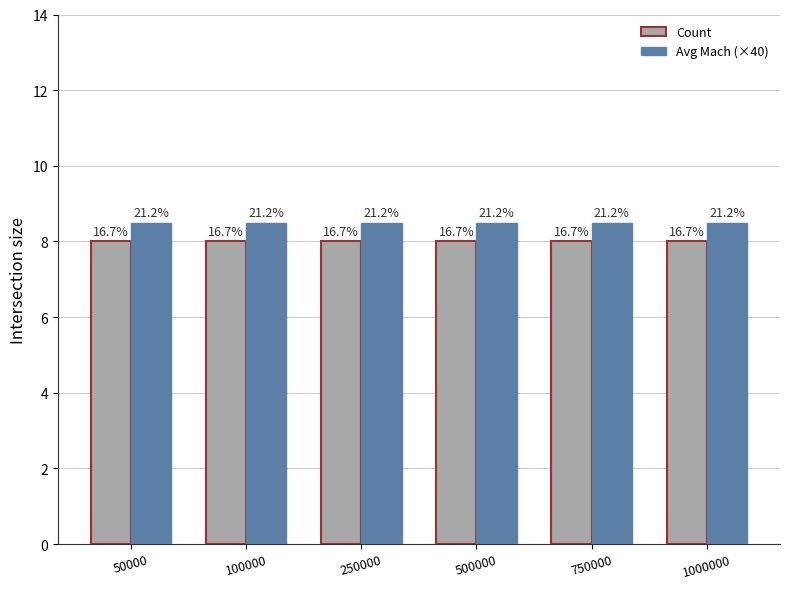

Which series has the widest spread of values?

Count